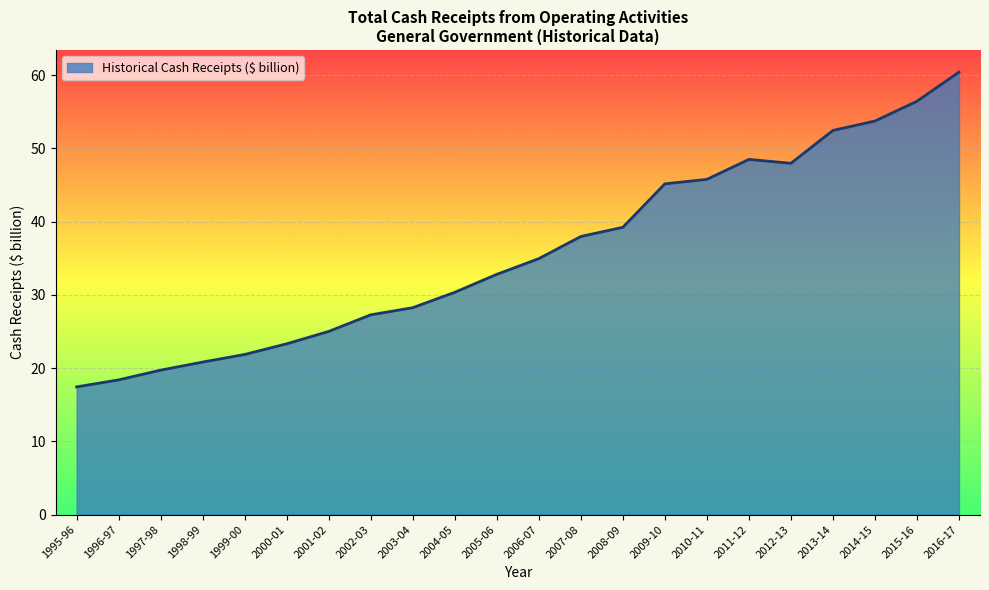

Reading left to right, what are all the values shown in this chart?

17.4	18.4	19.7	20.8	21.9	23.3	25.0	27.3	28.2	30.3	32.8	34.9	38.0	39.2	45.2	45.8	48.5	48.0	52.4	53.7	56.4	60.4